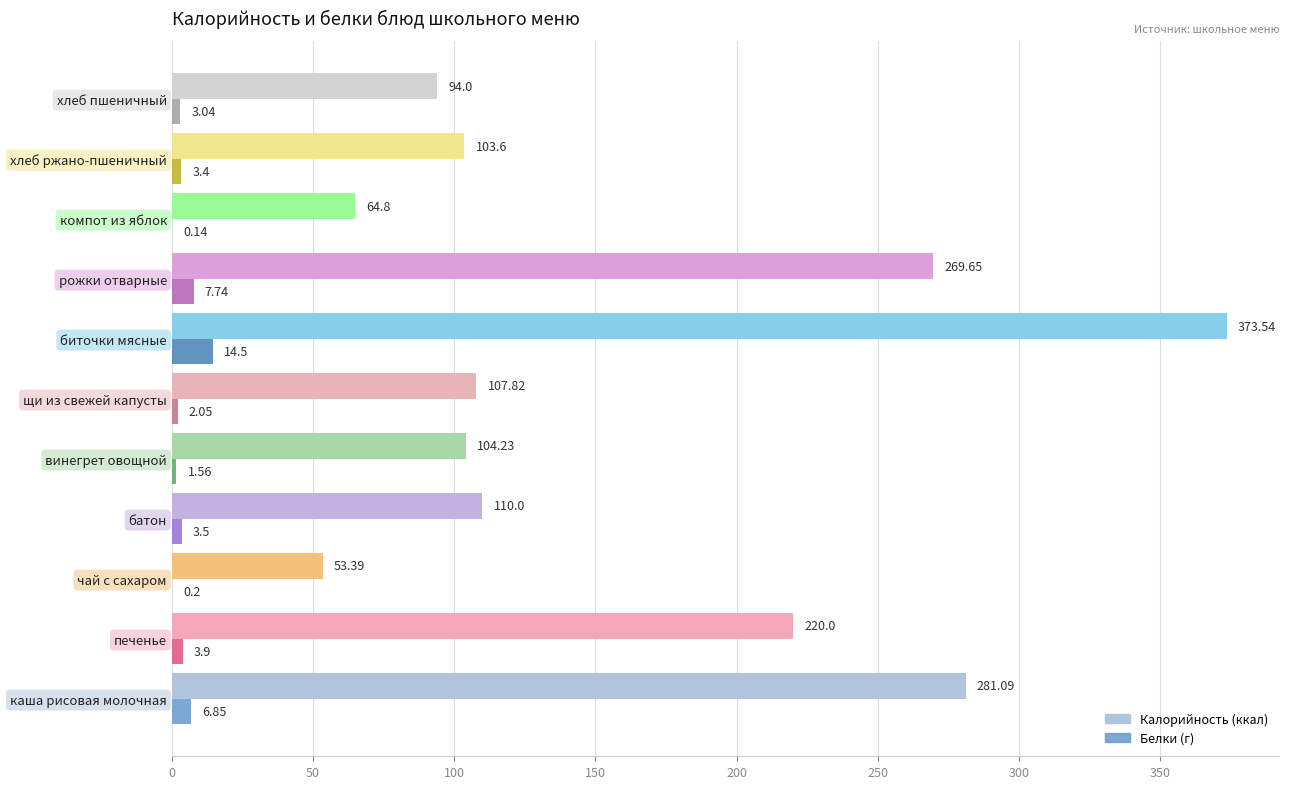

What is the total value across all series at компот из яблок?

64.9